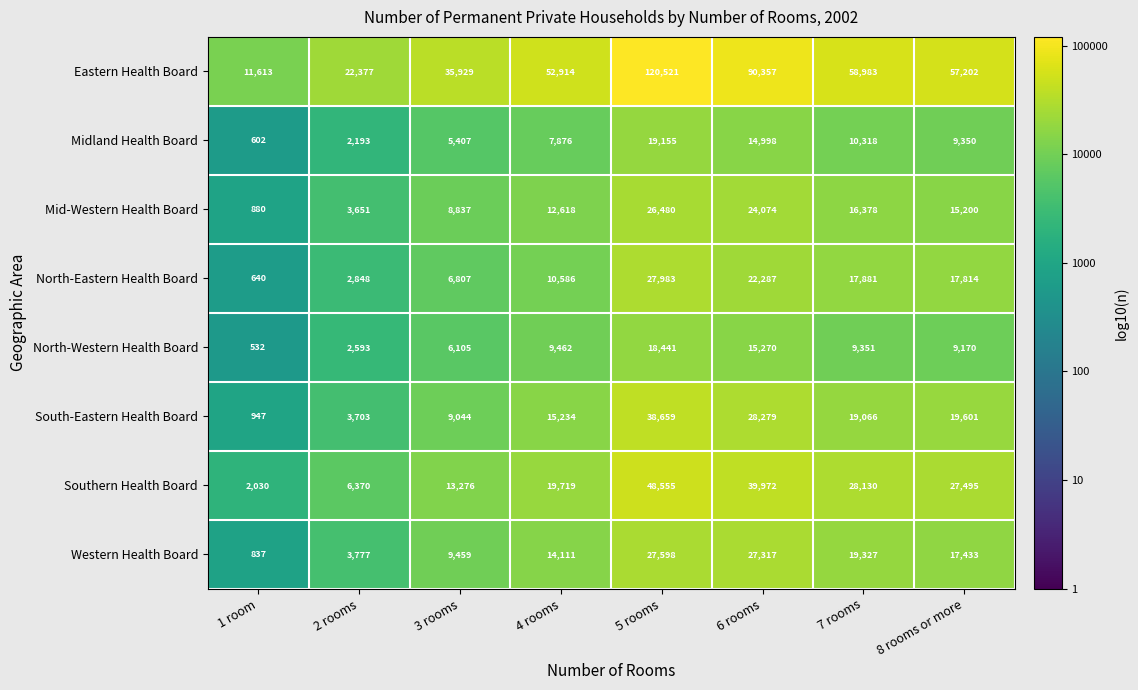

Rank the series by their maximum value, from lowest to highest.

North-Western Health Board, Midland Health Board, Mid-Western Health Board, Western Health Board, North-Eastern Health Board, South-Eastern Health Board, Southern Health Board, Eastern Health Board